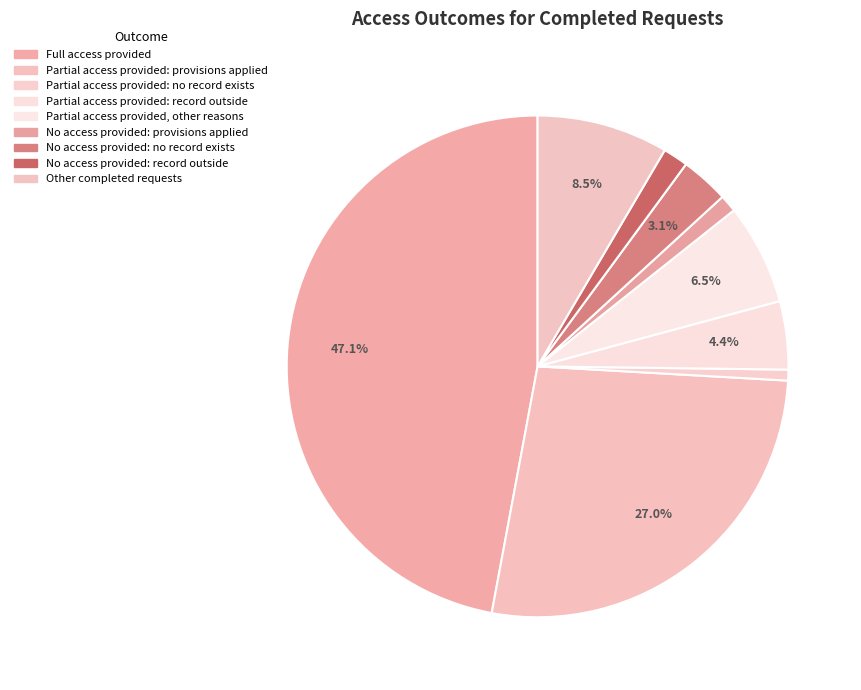

Which slice is the largest?

Full access provided